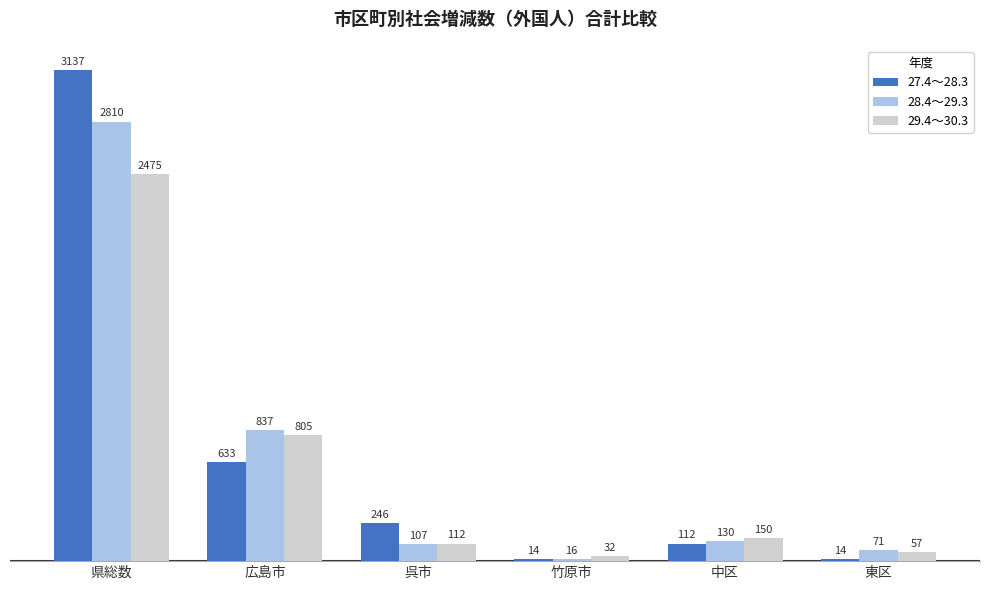

Which series has the widest spread of values?

27.4～28.3